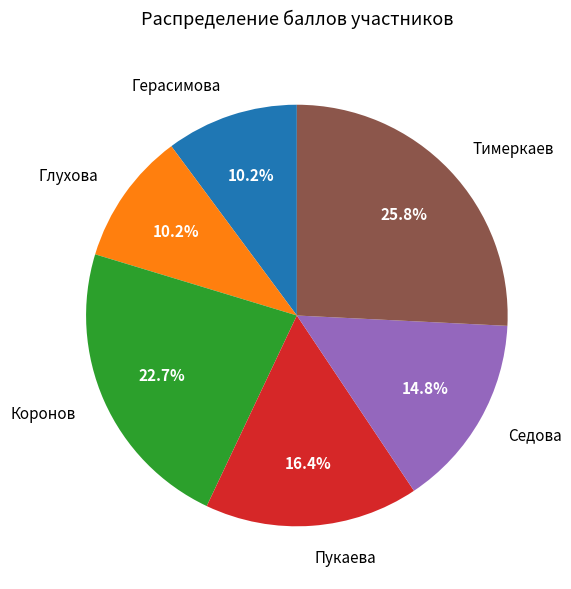

What is the largest slice in the pie chart?

Тимеркаев